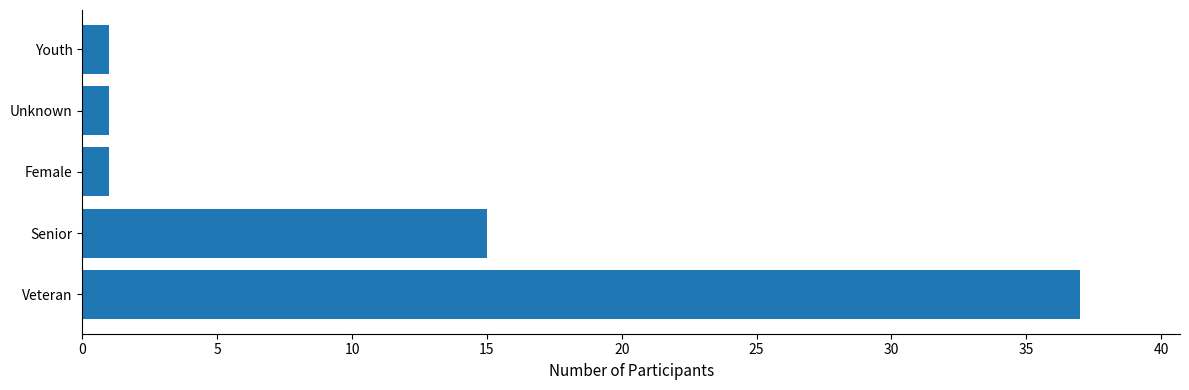

Are the bars grouped side by side (vs. stacked)?

No